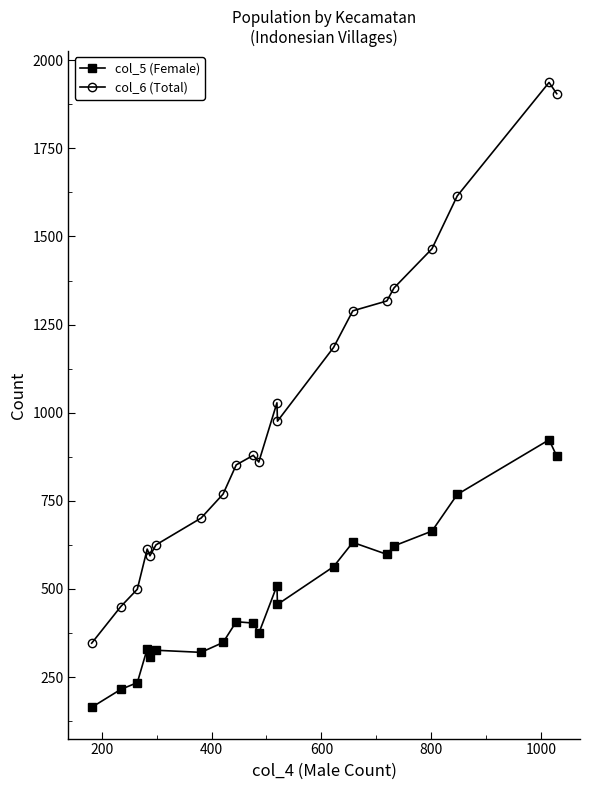

Rank the series by their average value, from highest to lowest.

col_6 (Total), col_5 (Female)